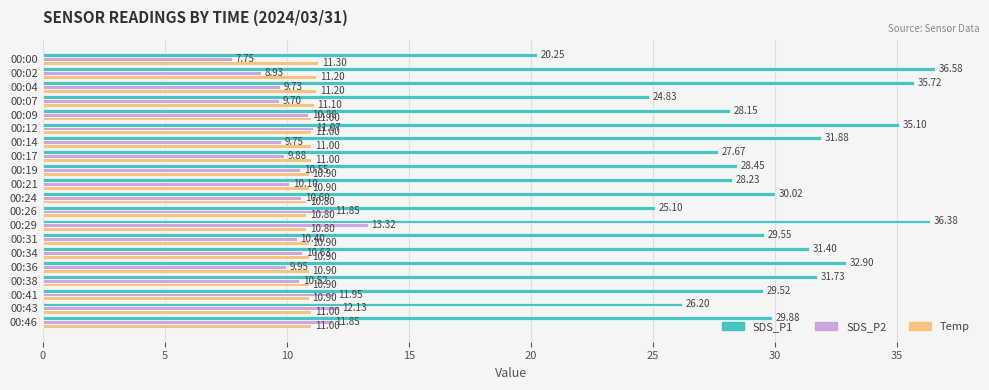

Count the number of data series in this chart.

3